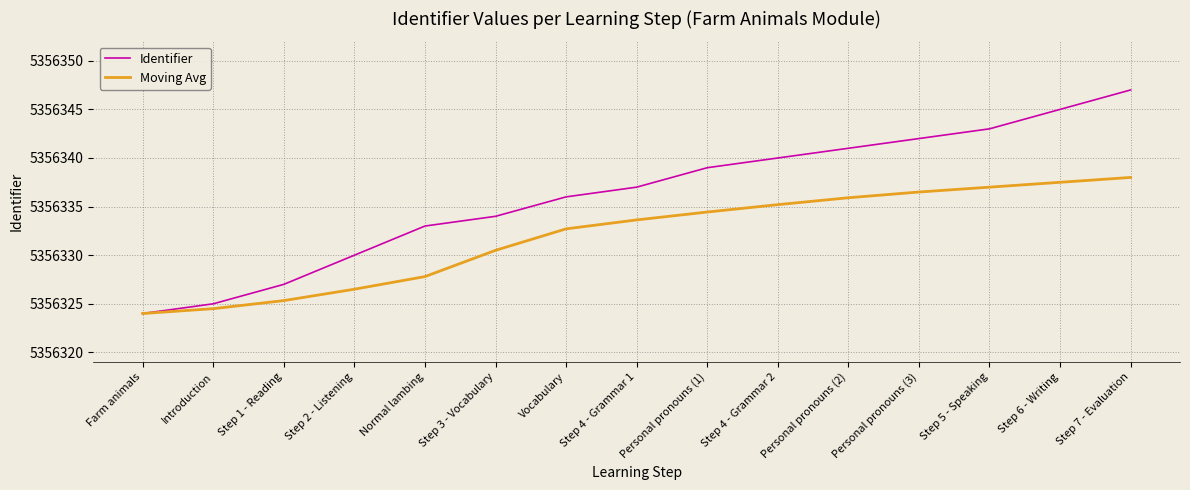

What is the greatest value displayed?

5356347.0